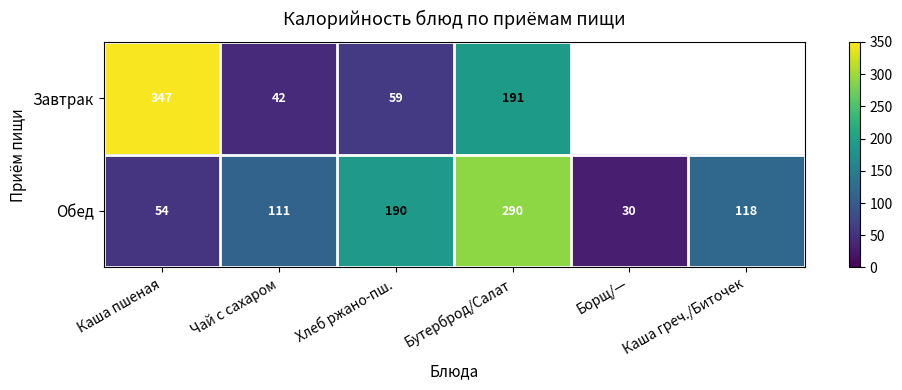

At how many categories does at least one series exceed 247?

2